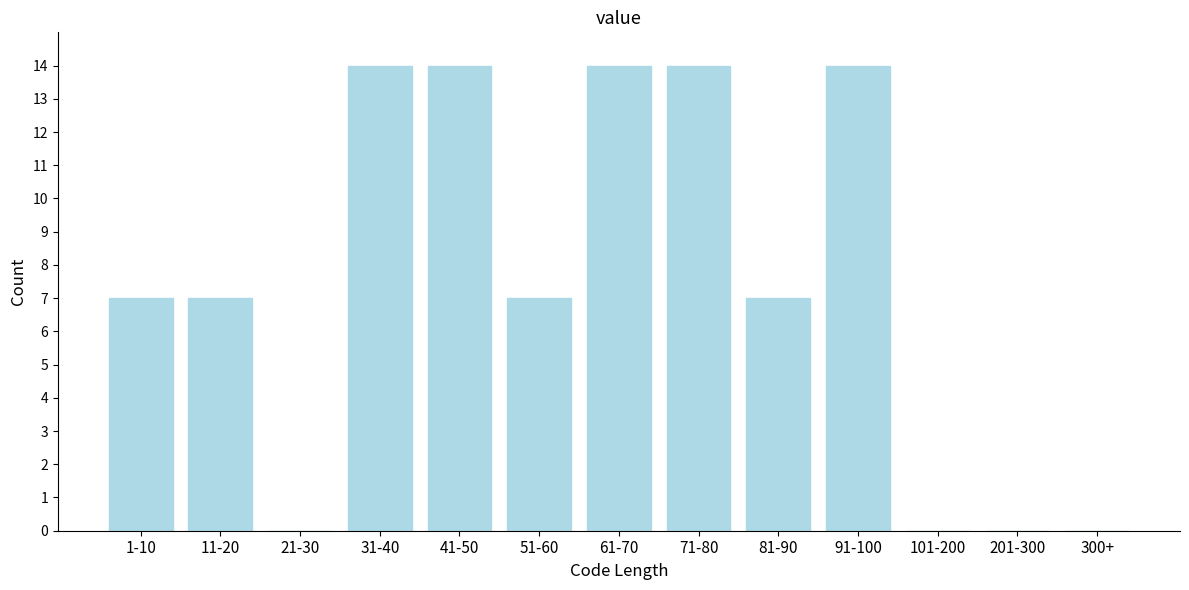

Reading left to right, extract all data points from this chart.

1-10=7	11-20=7	21-30=0	31-40=14	41-50=14	51-60=7	61-70=14	71-80=14	81-90=7	91-100=14	101-200=0	201-300=0	300+=0